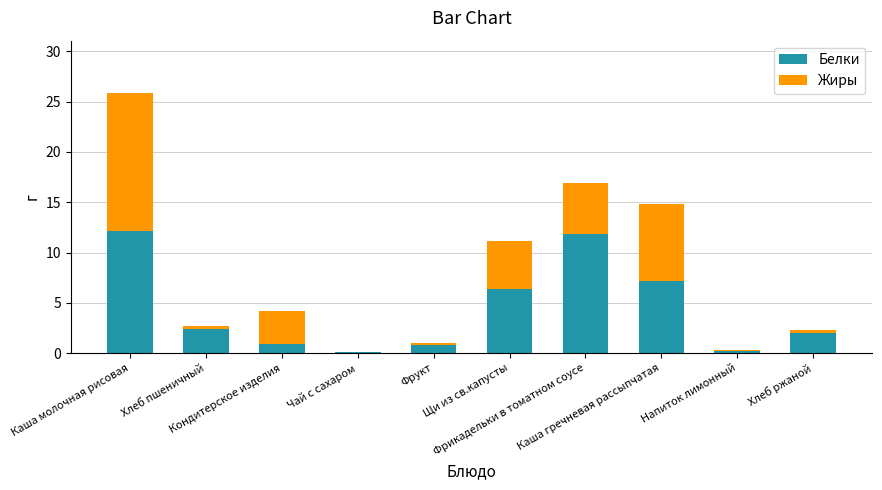

What is the total value across all series at Фрикадельки в томатном соусе?

16.9